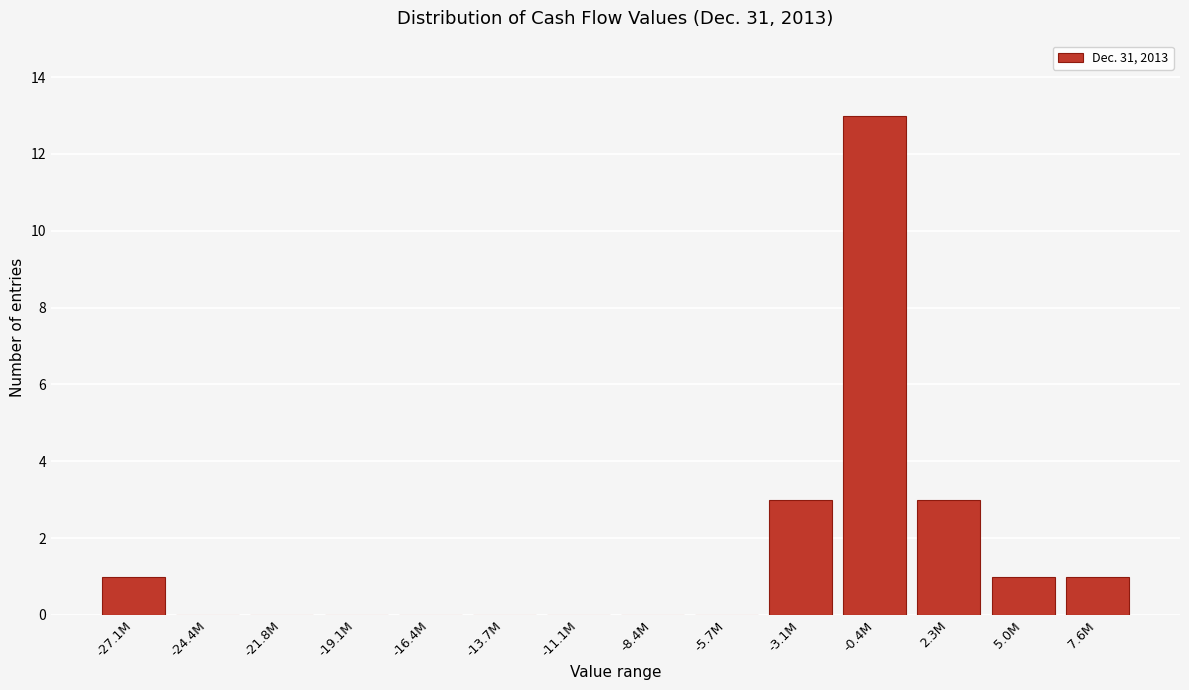

Reading right to left, extract all data points from this chart.

7.6M=1	5.0M=1	2.3M=3	-0.4M=13	-3.1M=3	-5.7M=0	-8.4M=0	-11.1M=0	-13.7M=0	-16.4M=0	-19.1M=0	-21.8M=0	-24.4M=0	-27.1M=1